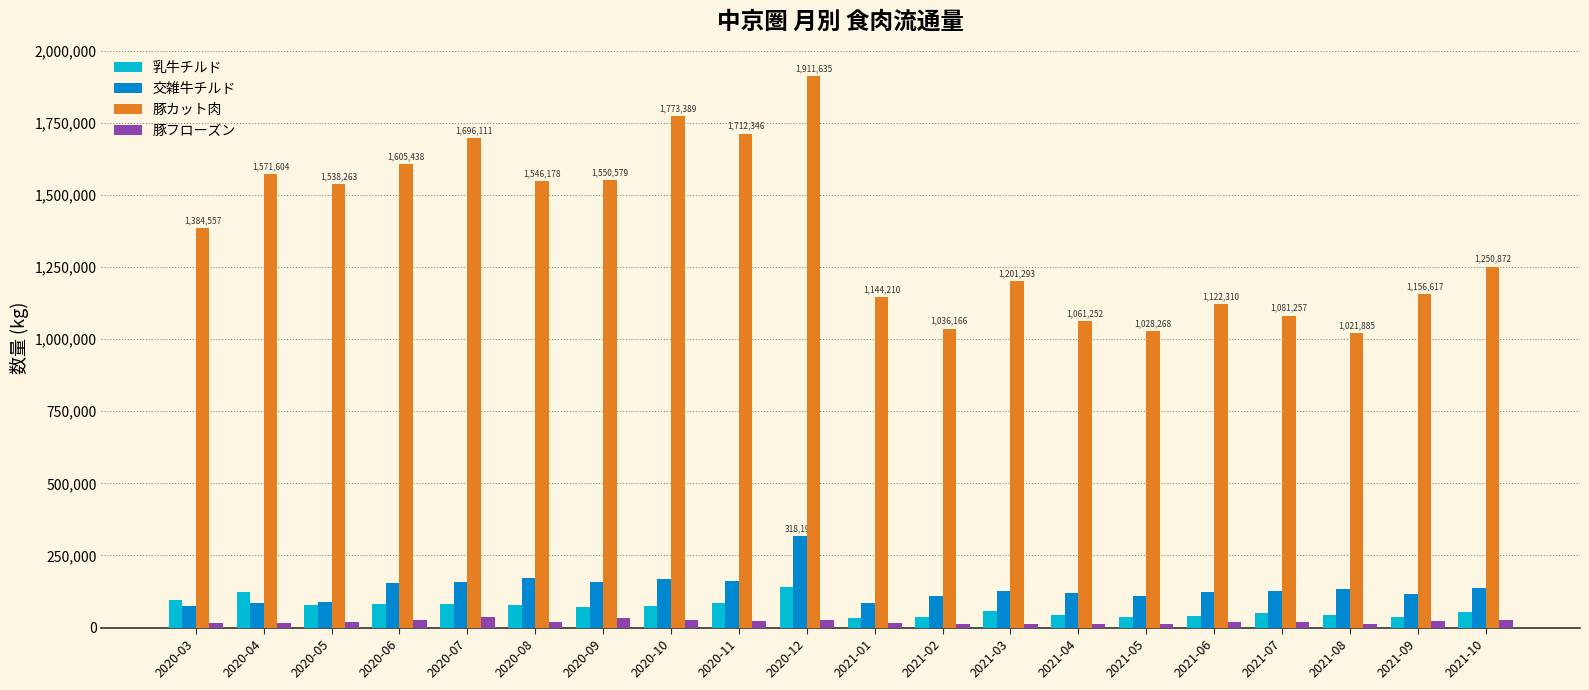

How many groups of bars are there?

20